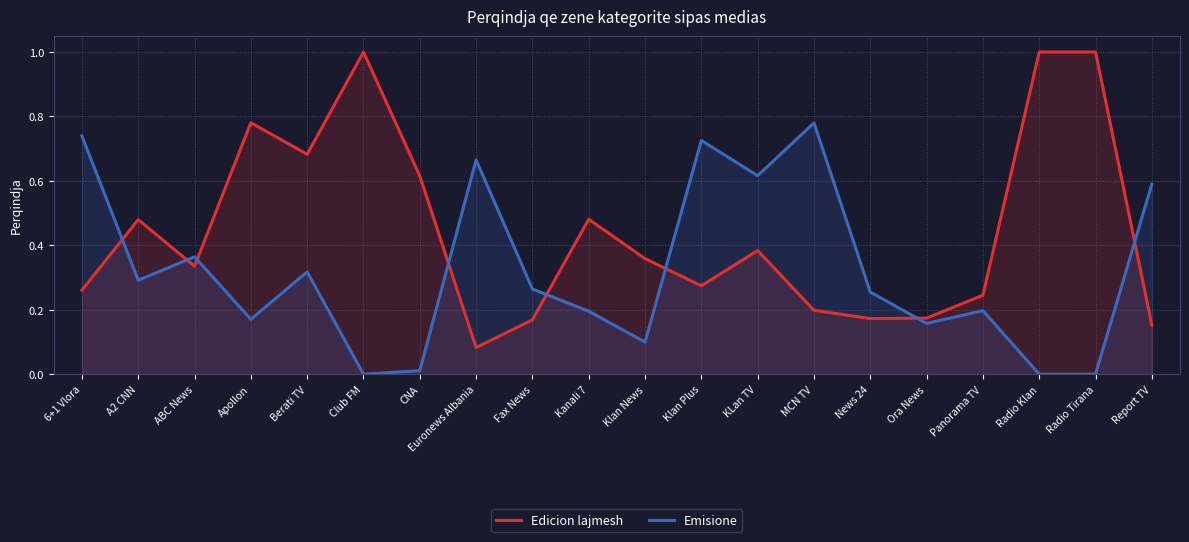

The value of Edicion lajmesh at Fax News is 0.1. True or false?

False